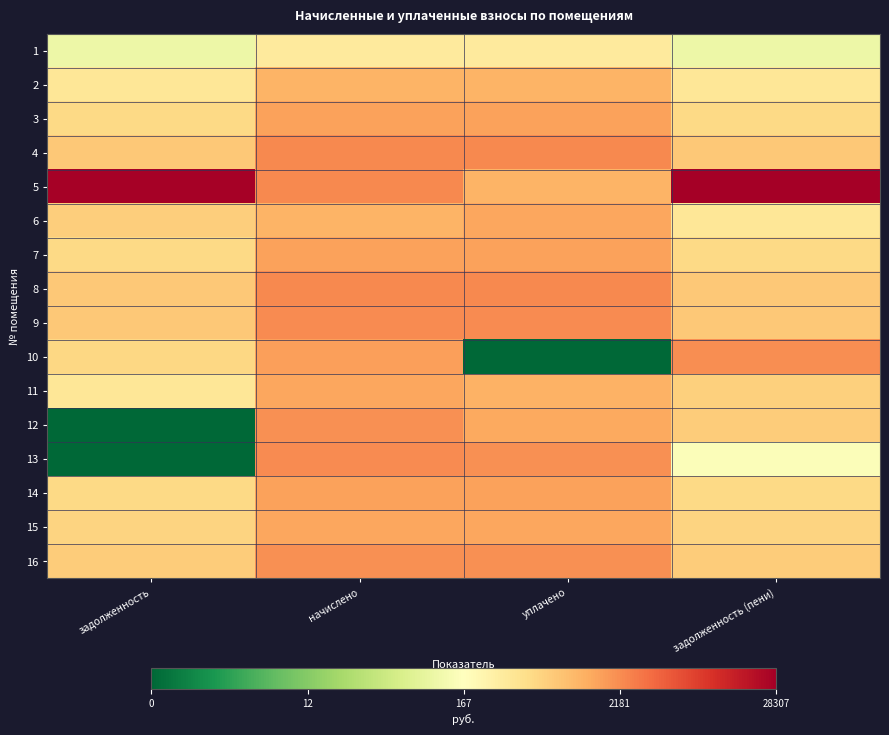

At how many categories does at least one series exceed 5?

4